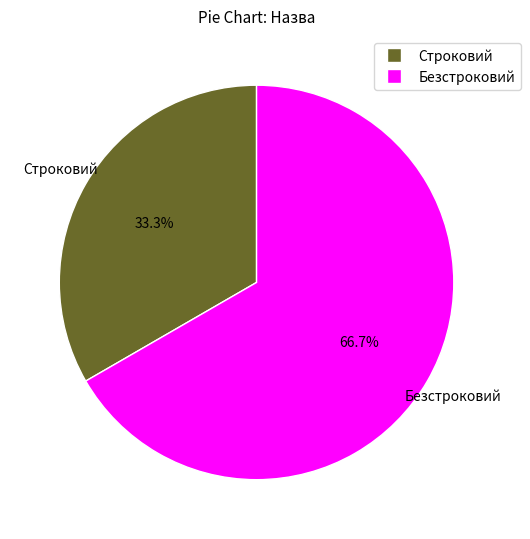

Combined, do Строковий and Безстроковий account for over 50%?

Yes